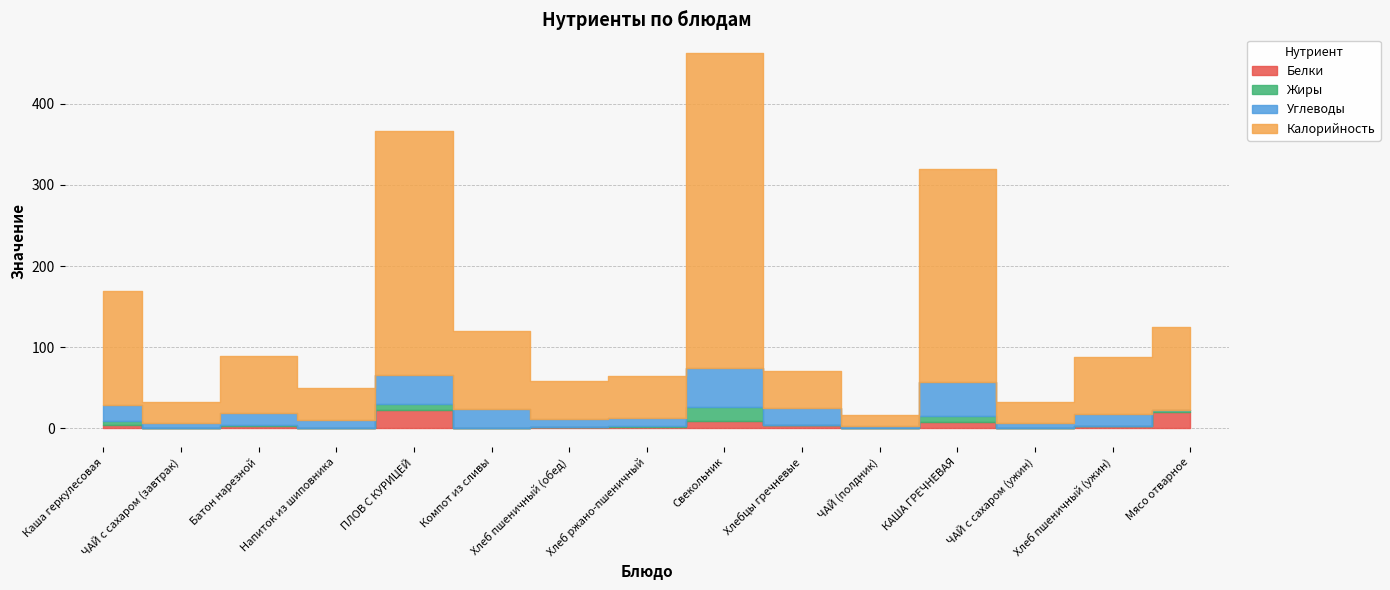

What are all the series names shown in the legend?

Белки, Жиры, Углеводы, Калорийность